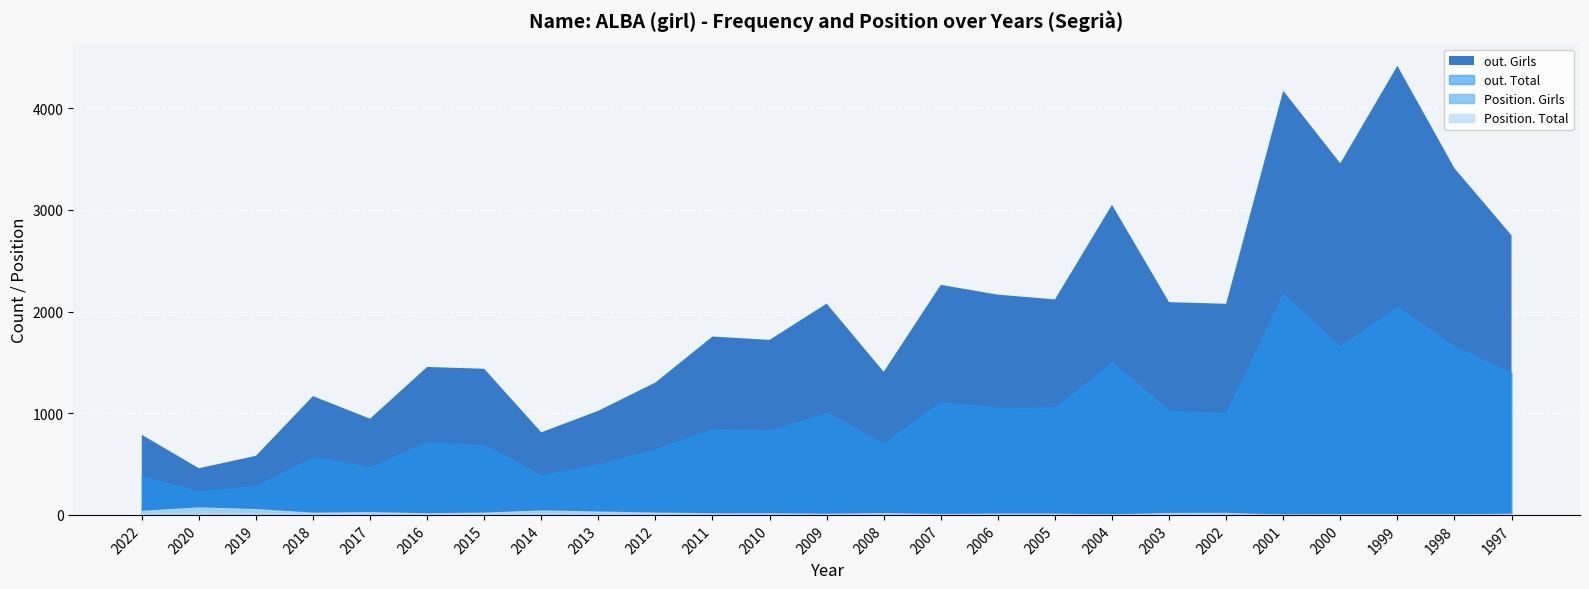

True or false: Position. Total and Position. Girls cross at least once.

False